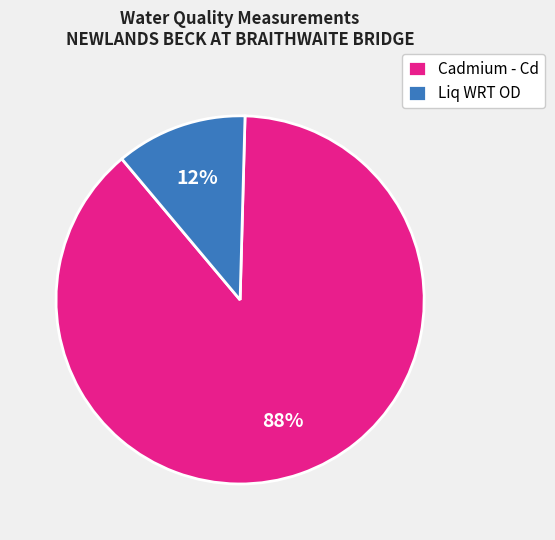

Do Cadmium - Cd and Liq WRT OD together represent more than half of the pie?

Yes